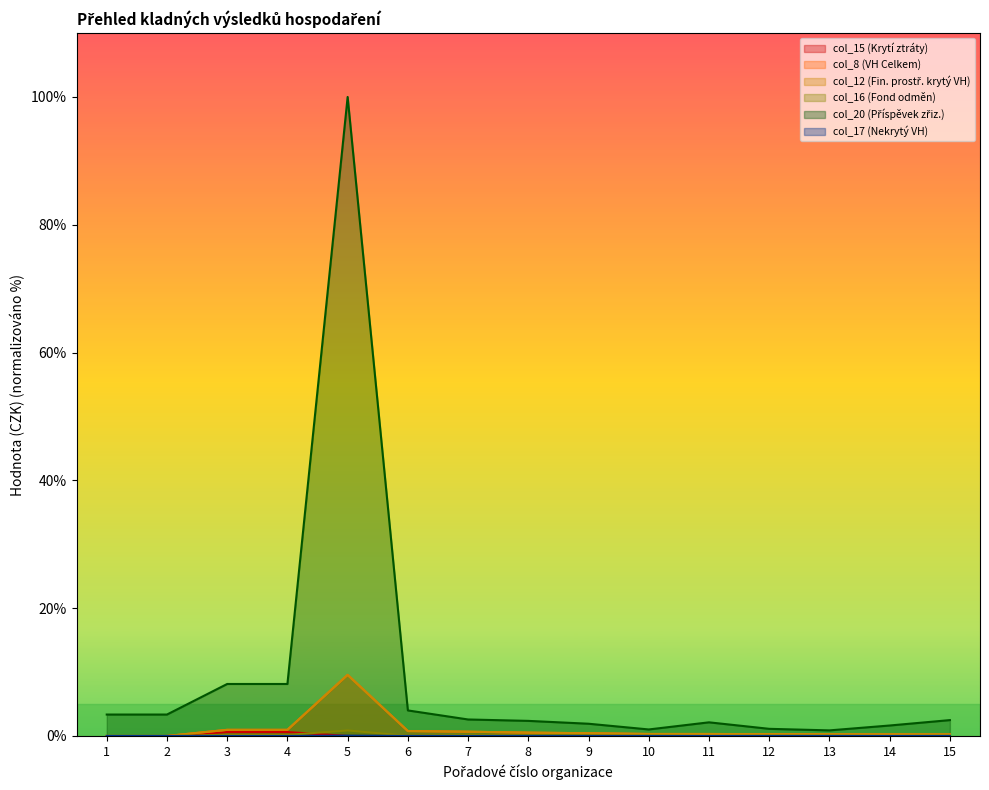

What is the total value across all series at 11?

2.8